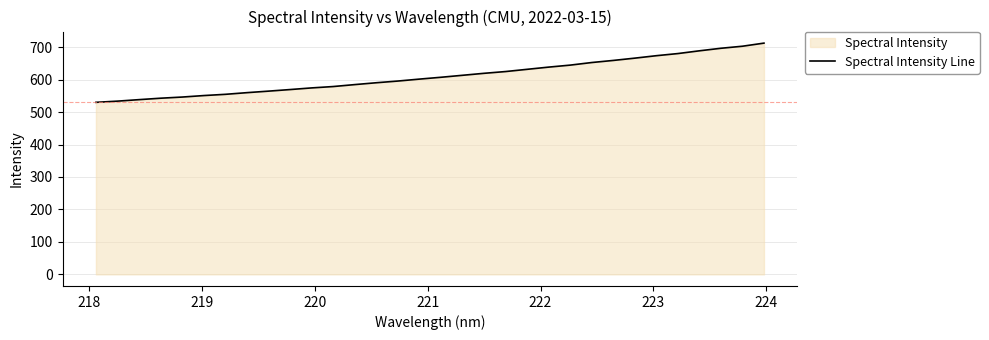

What is the greatest value displayed?

712.2